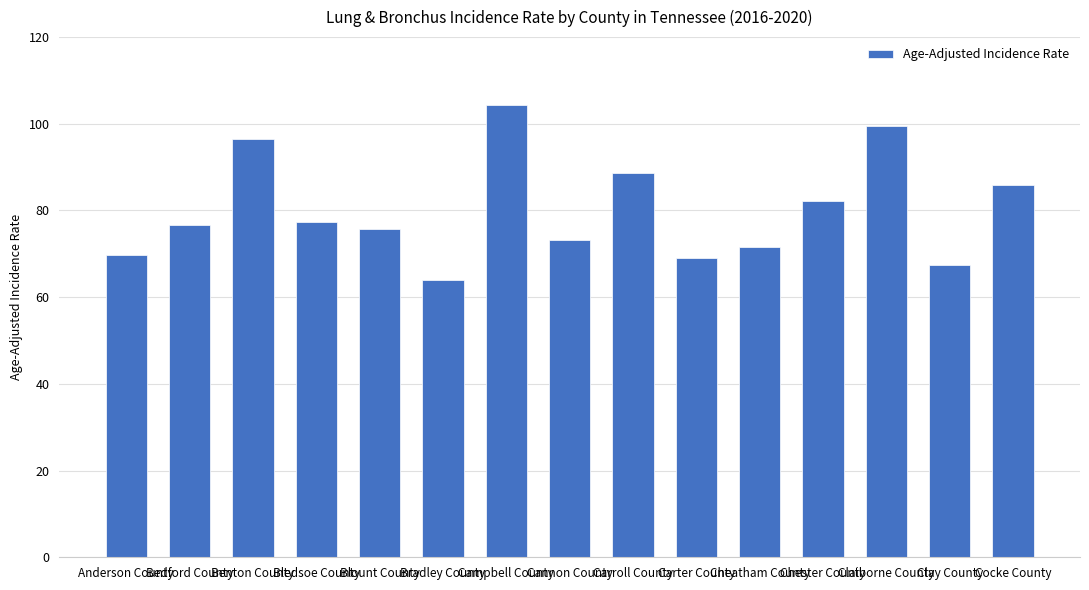

What is the ratio of the value at Benton County to the value at Cheatham County?

1.4